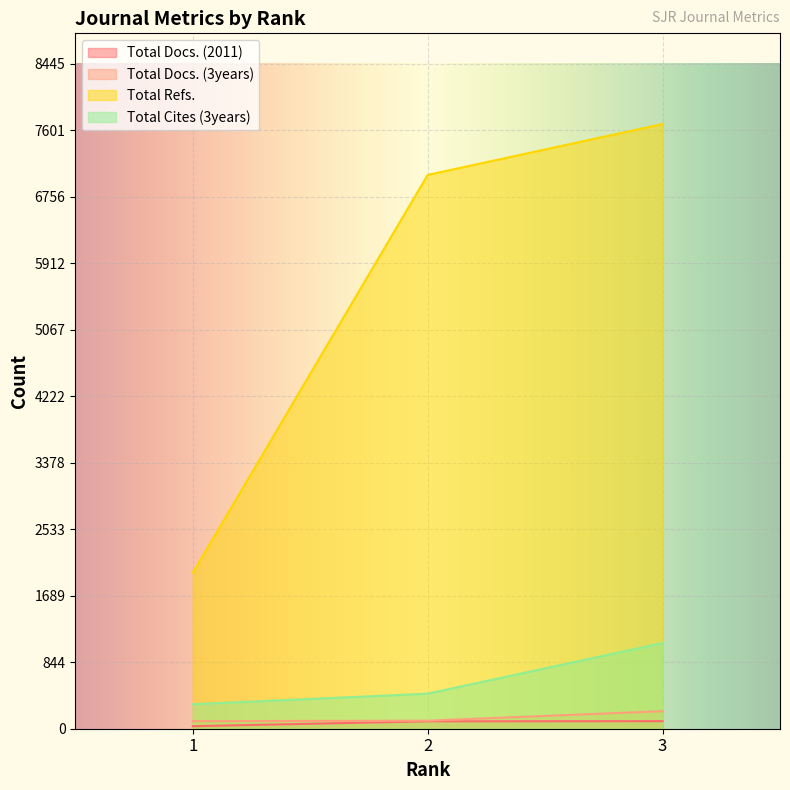

Which series has the largest range (max minus min)?

Total Refs.